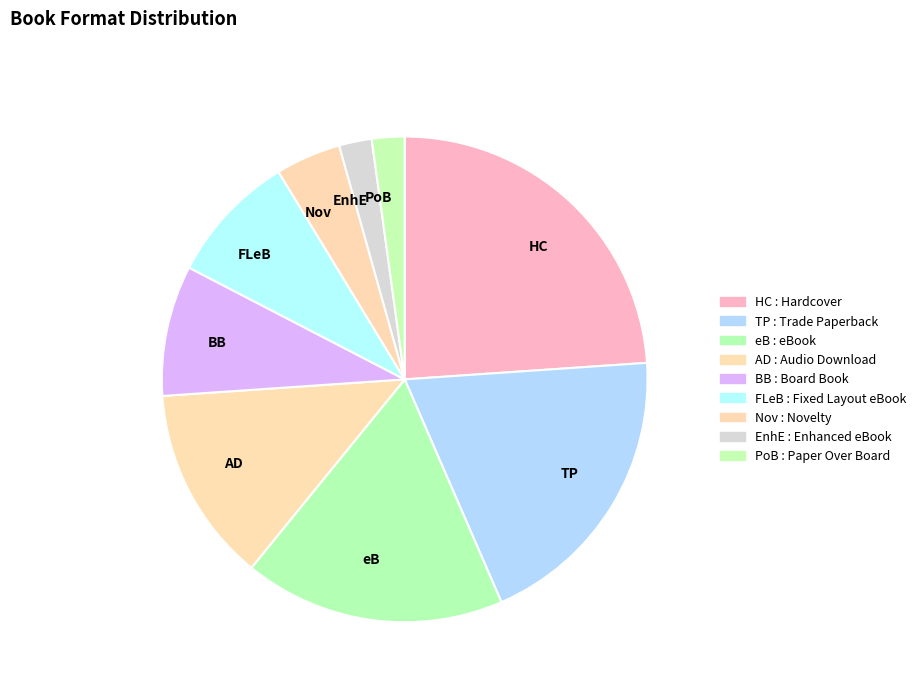

Count the number of slices in the pie.

9